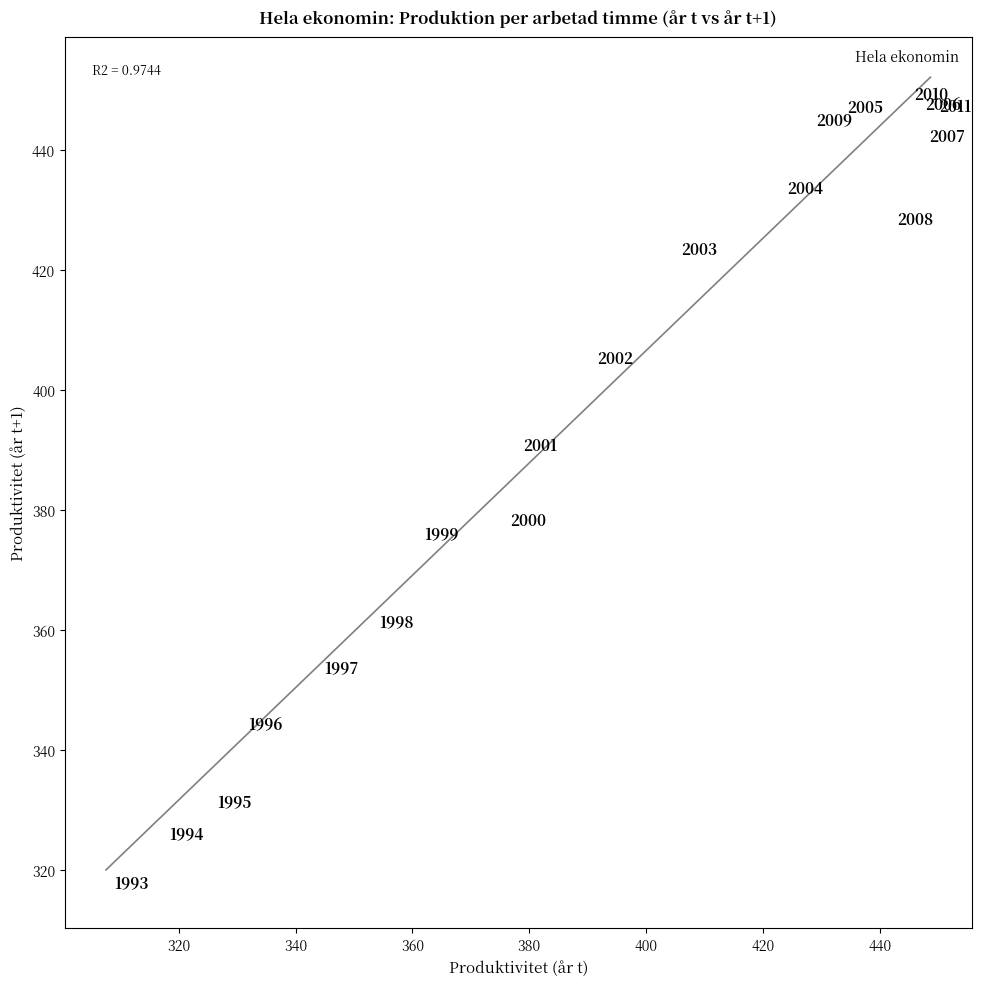

What is the range of X values (max minus min)?

141.0